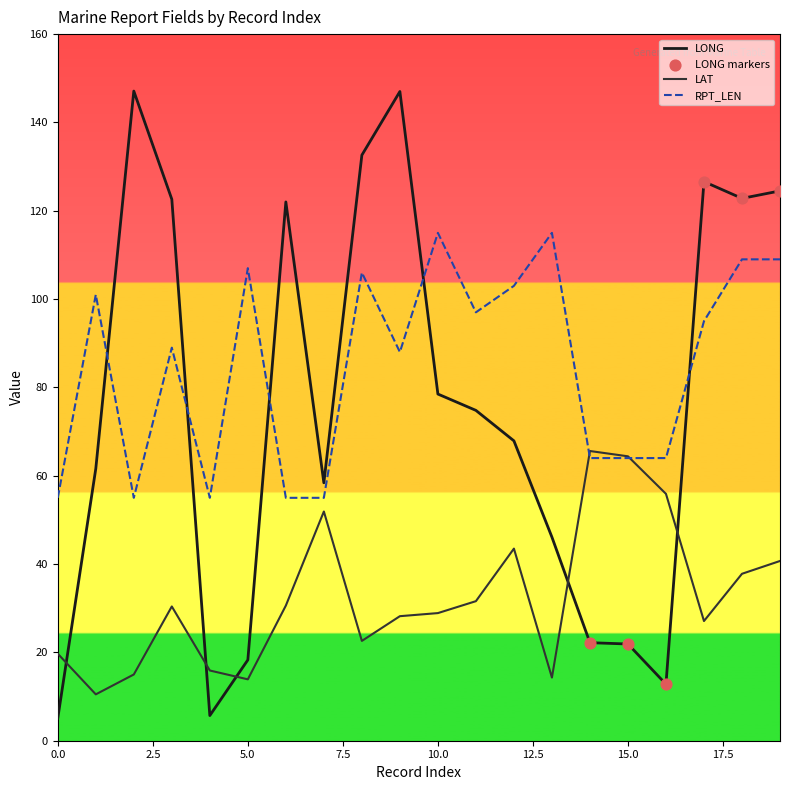

Which series has the widest spread of values?

LONG